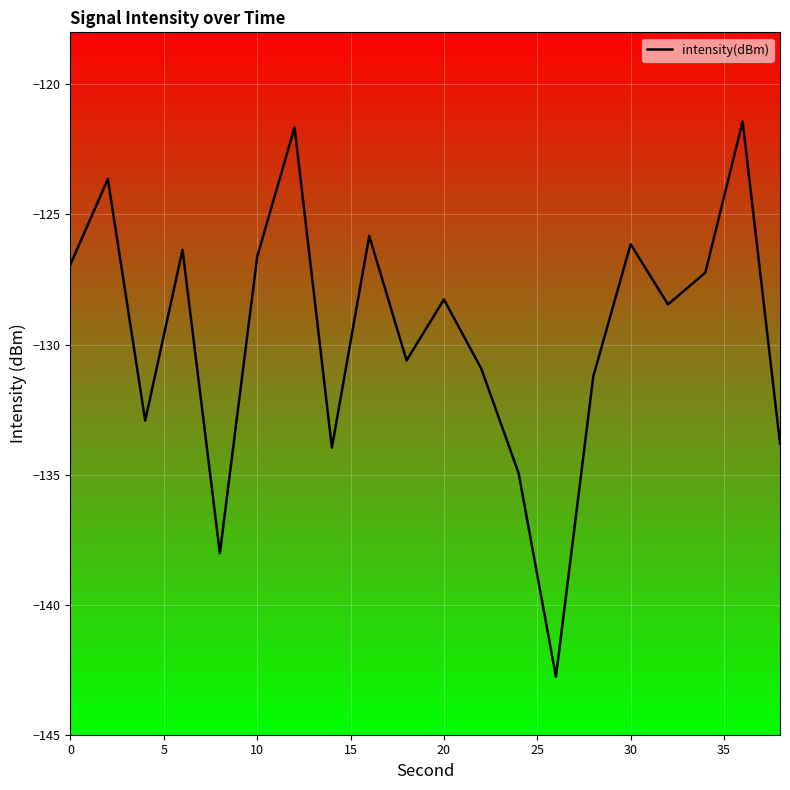

The intensity(dBm) series shows -82.6 at 30. True or false?

False